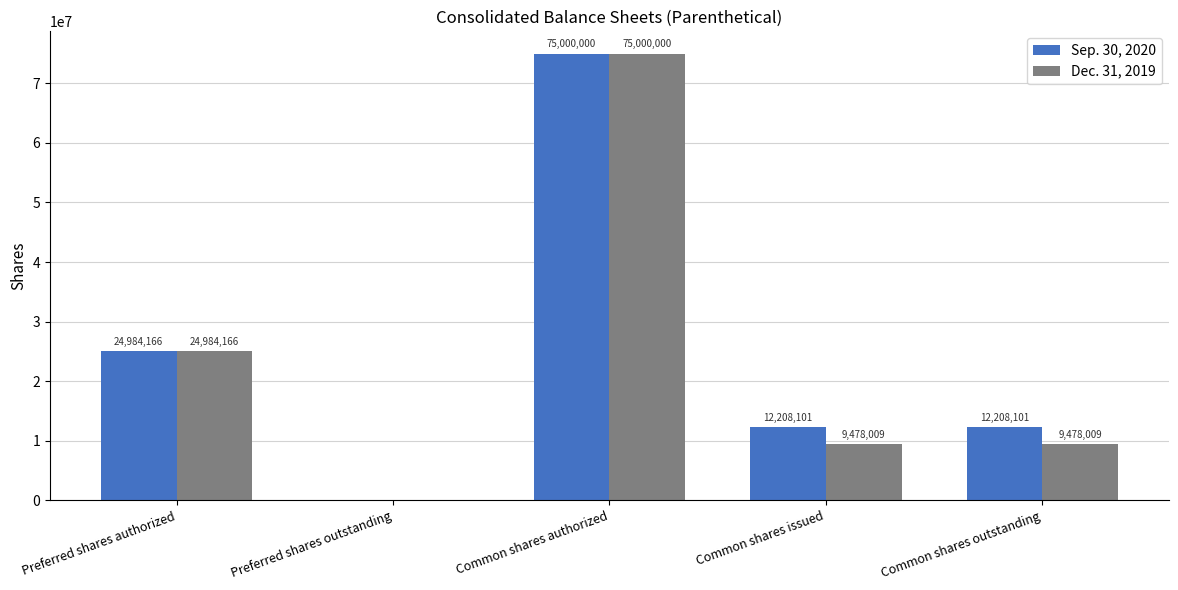

Is the value of Sep. 30, 2020 at Common shares issued greater than the value of Dec. 31, 2019 at Common shares authorized?

No